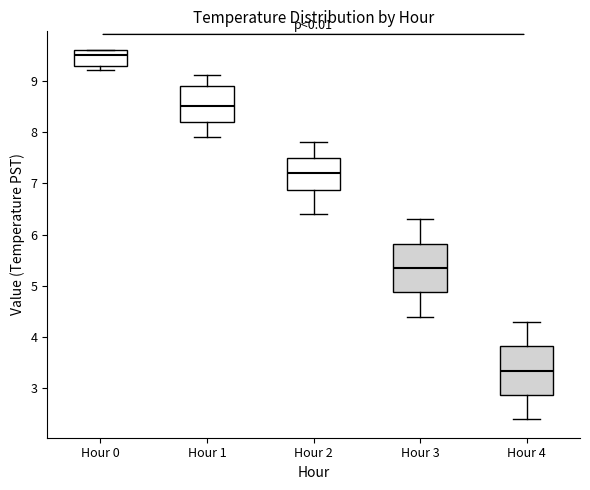

Reading left to right, transcribe this box plot: for each box, give where its median line is, the range the box spans, and where its two whiskers end, as read against the y-axis. The values are not printed on the chart, so give them approximately, as read against the axis.

Hour 0: median 9.5, box 9.3 to 9.6, whiskers 9.2 to 9.6
Hour 1: median 8.5, box 8.2 to 8.9, whiskers 7.9 to 9.1
Hour 2: median 7.2, box 6.9 to 7.5, whiskers 6.4 to 7.8
Hour 3: median 5.4, box 4.9 to 5.8, whiskers 4.4 to 6.3
Hour 4: median 3.4, box 2.9 to 3.8, whiskers 2.4 to 4.3